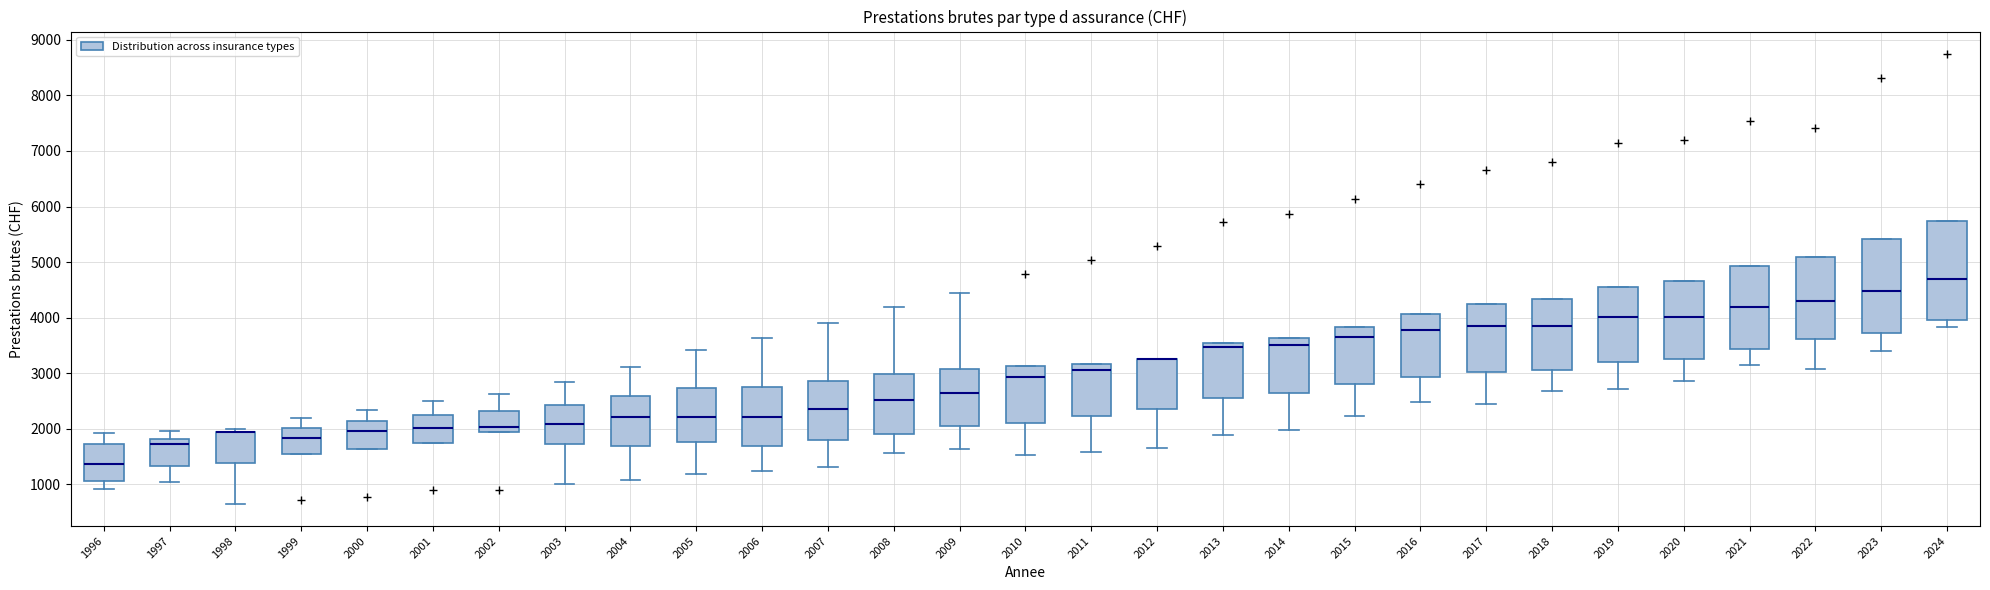

Reading left to right, read every box against the y-axis: the position of its median line, the range the box covers, and the ends of its whiskers. The values are not printed on the chart, so give them approximately, as read against the axis.

1996: median 1400, box 1100 to 1700, whiskers 900 to 1900
1997: median 1700, box 1300 to 1800, whiskers 1000 to 2000
1998: median 1900 (drawn on the box's upper edge), box 1400 to 1900, whiskers 700 to 2000
1999: median 1800, box 1500 to 2000, whiskers 1500 to 2200
2000: median 2000, box 1600 to 2100, whiskers 1600 to 2300
2001: median 2000, box 1700 to 2200, whiskers 1700 to 2500
2002: median 2000, box 1900 to 2300, whiskers 1900 to 2600
2003: median 2100, box 1700 to 2400, whiskers 1000 to 2800
2004: median 2200, box 1700 to 2600, whiskers 1100 to 3100
2005: median 2200, box 1800 to 2700, whiskers 1200 to 3400
2006: median 2200, box 1700 to 2800, whiskers 1200 to 3600
2007: median 2400, box 1800 to 2900, whiskers 1300 to 3900
2008: median 2500, box 1900 to 3000, whiskers 1600 to 4200
2009: median 2600, box 2000 to 3100, whiskers 1600 to 4400
2010: median 2900, box 2100 to 3100, whiskers 1500 to 3100
2011: median 3100, box 2200 to 3200, whiskers 1600 to 3200
2012: median 3300 (drawn on the box's upper edge), box 2400 to 3300, whiskers 1700 to 3300
2013: median 3500 (just below the box's upper edge), box 2600 to 3500, whiskers 1900 to 3500
2014: median 3500, box 2600 to 3600, whiskers 2000 to 3600
2015: median 3700, box 2800 to 3800, whiskers 2200 to 3800
2016: median 3800, box 2900 to 4100, whiskers 2500 to 4100
2017: median 3800, box 3000 to 4300, whiskers 2400 to 4300
2018: median 3800, box 3000 to 4300, whiskers 2700 to 4300
2019: median 4000, box 3200 to 4600, whiskers 2700 to 4600
2020: median 4000, box 3200 to 4700, whiskers 2900 to 4700
2021: median 4200, box 3400 to 4900, whiskers 3200 to 4900
2022: median 4300, box 3600 to 5100, whiskers 3100 to 5100
2023: median 4500, box 3700 to 5400, whiskers 3400 to 5400
2024: median 4700, box 4000 to 5700, whiskers 3800 to 5700